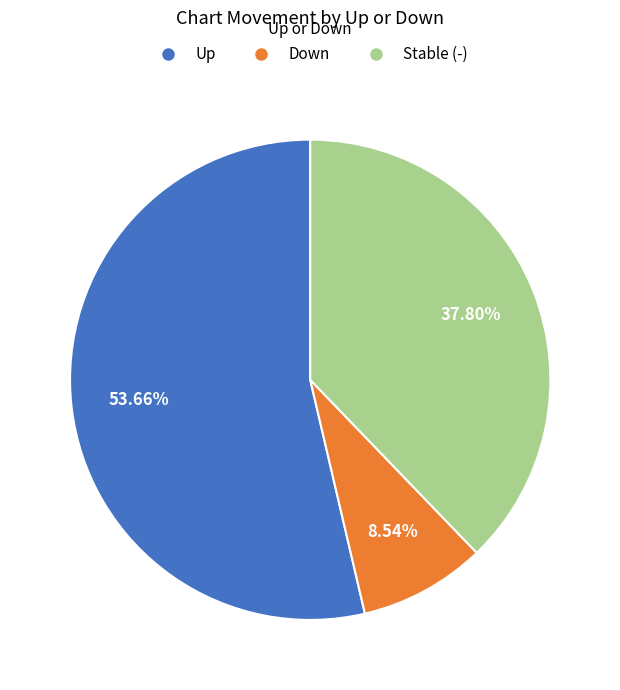

Is there any slice that represents more than half of the pie?

Yes